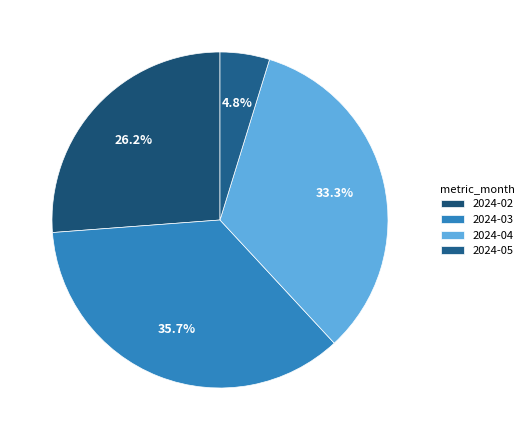

How many segments does this pie chart have?

4